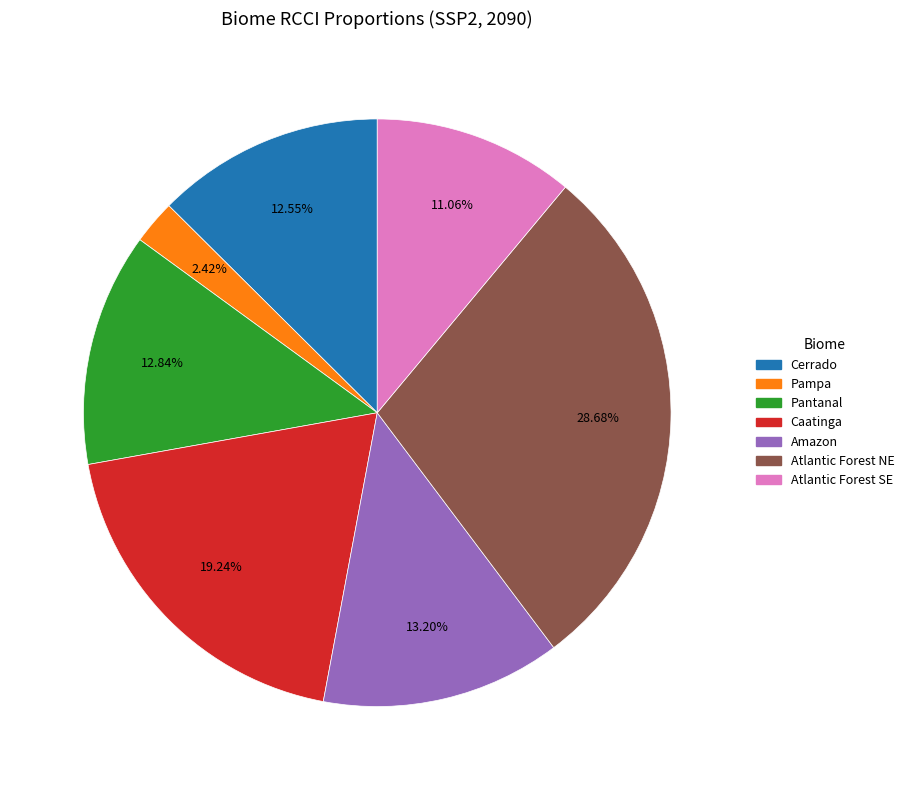

To the nearest percent, what is the difference between the largest and smallest slice percentages?

26%